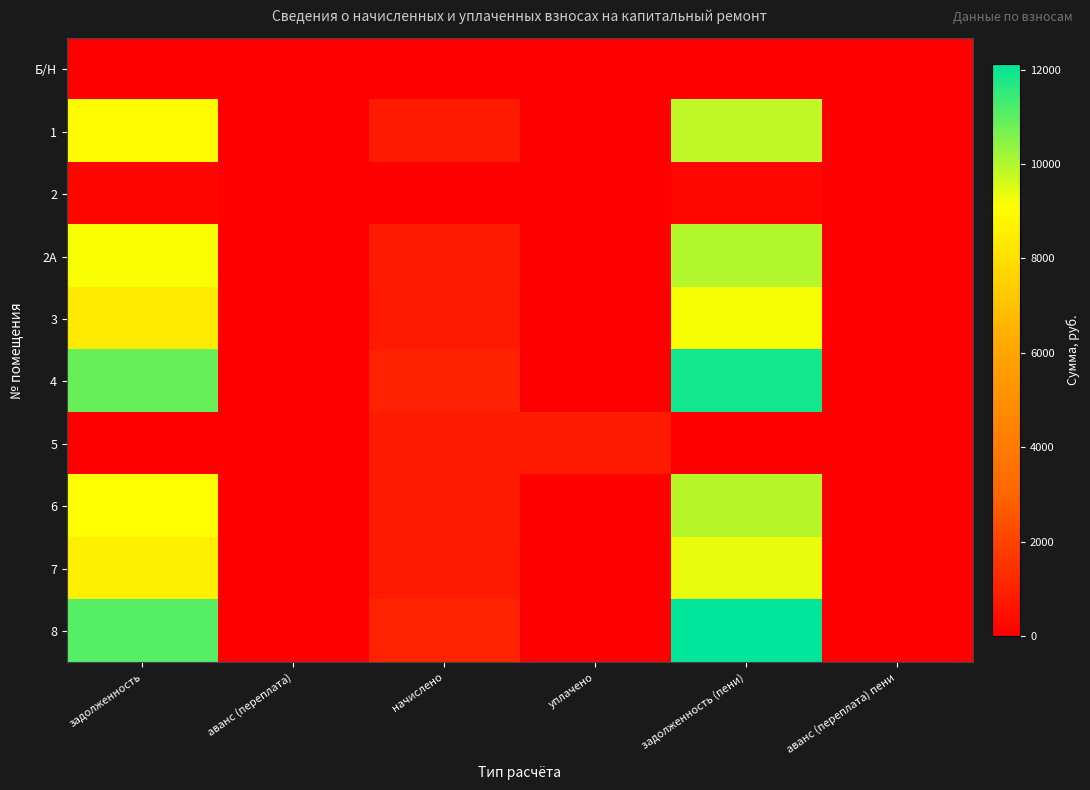

At which category is the sum across all series the highest?

задолженность (пени)